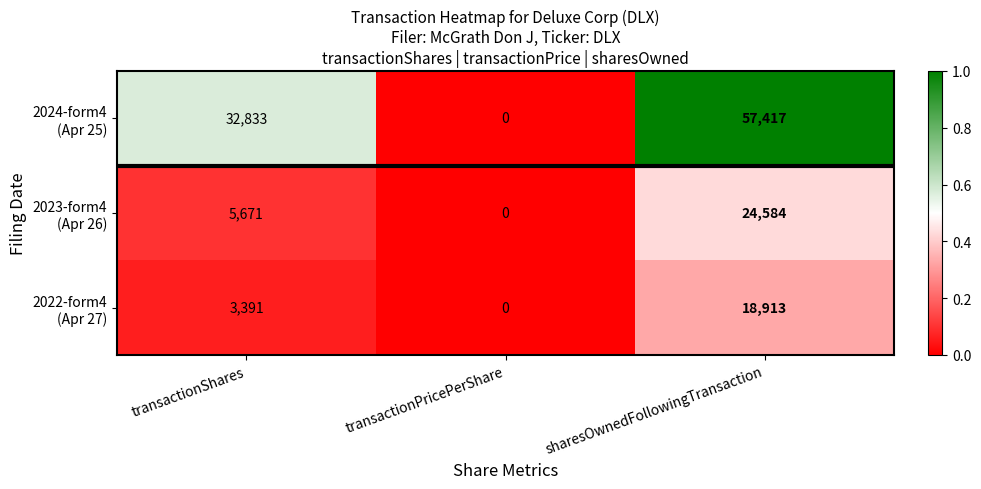

What is the difference between the highest and lowest values at sharesOwnedFollowingTransaction?

38504